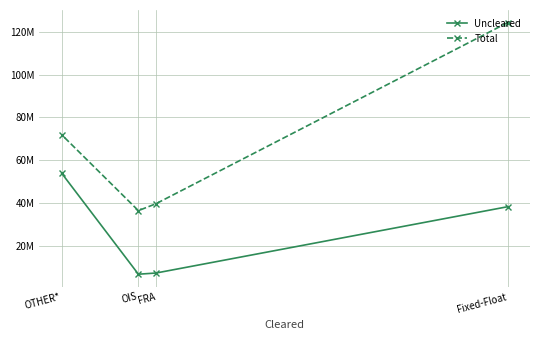

How many data points does each series have?

4